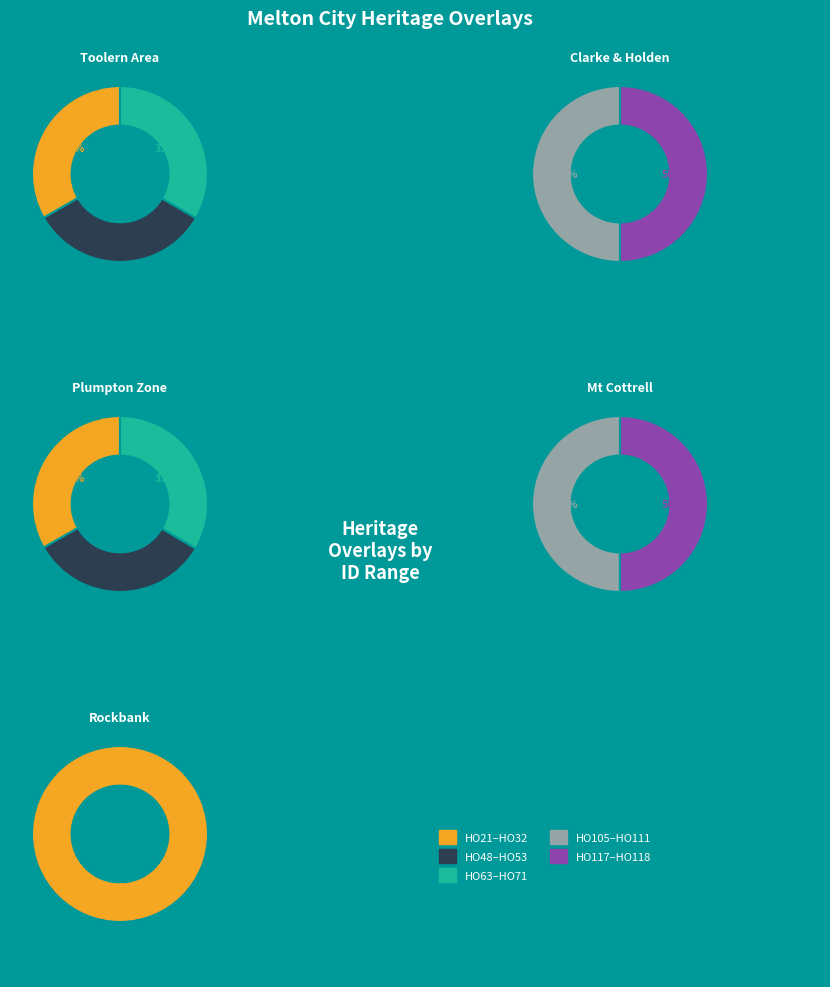

Do HO21 - Toolern Park and HO53 - Holden Road Dam together represent more than half of the pie?

No